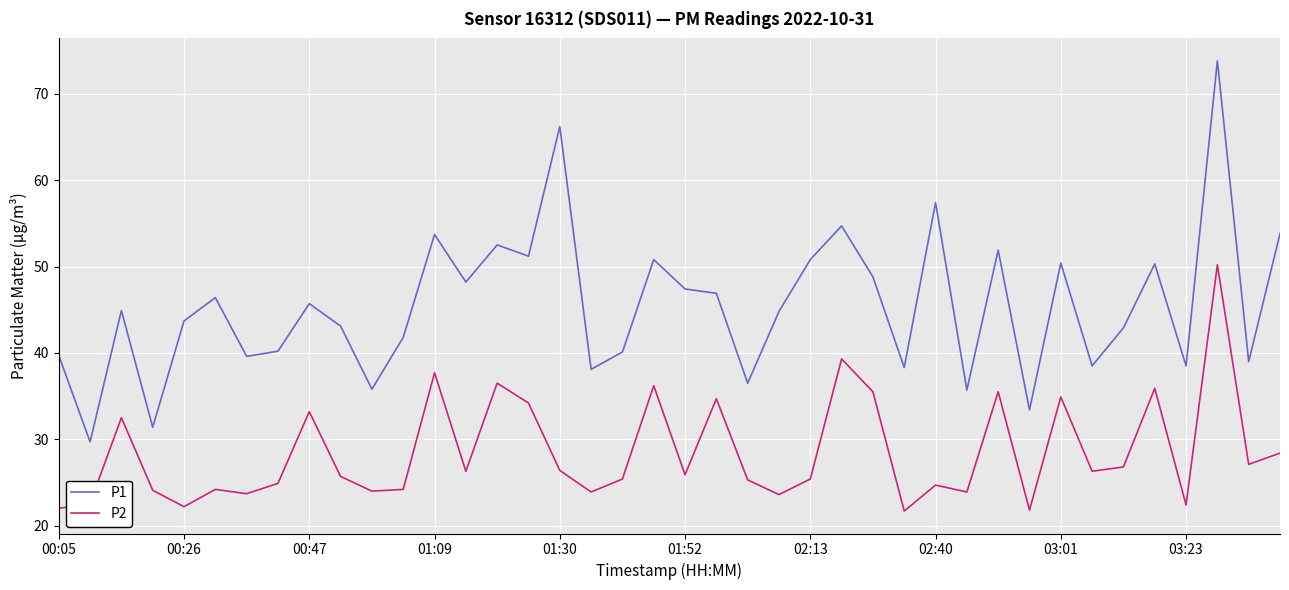

List the series in order of their overall mean, lowest first.

P2, P1